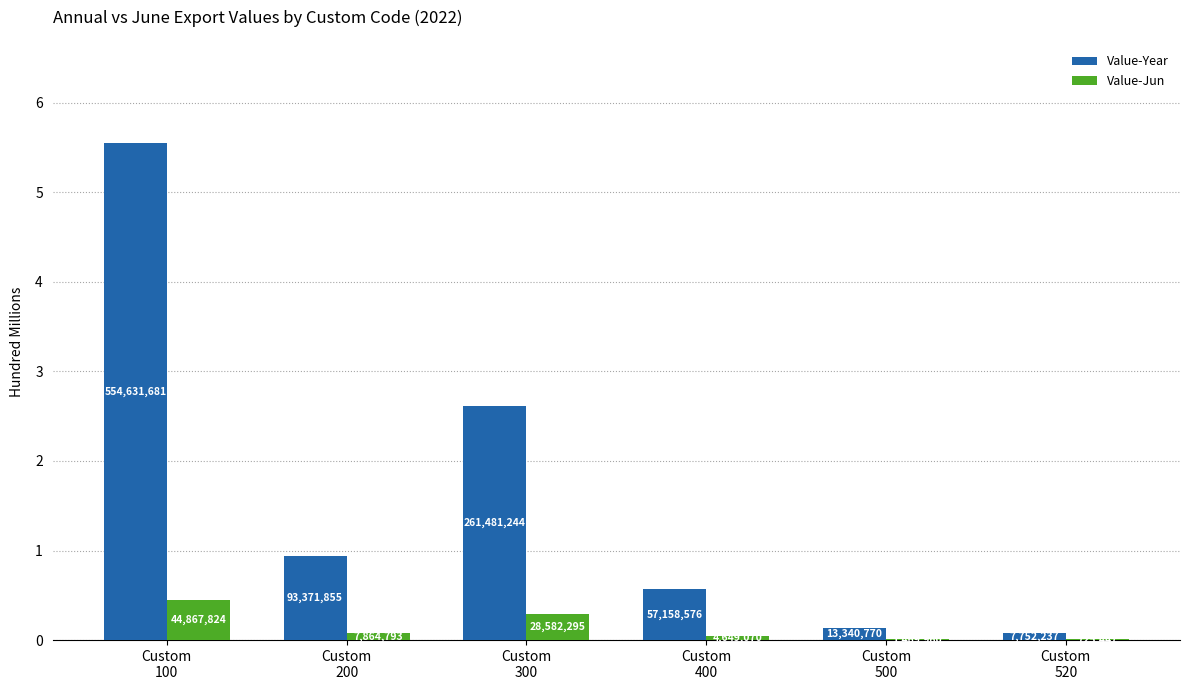

At which category is the sum across all series the highest?

Custom
100